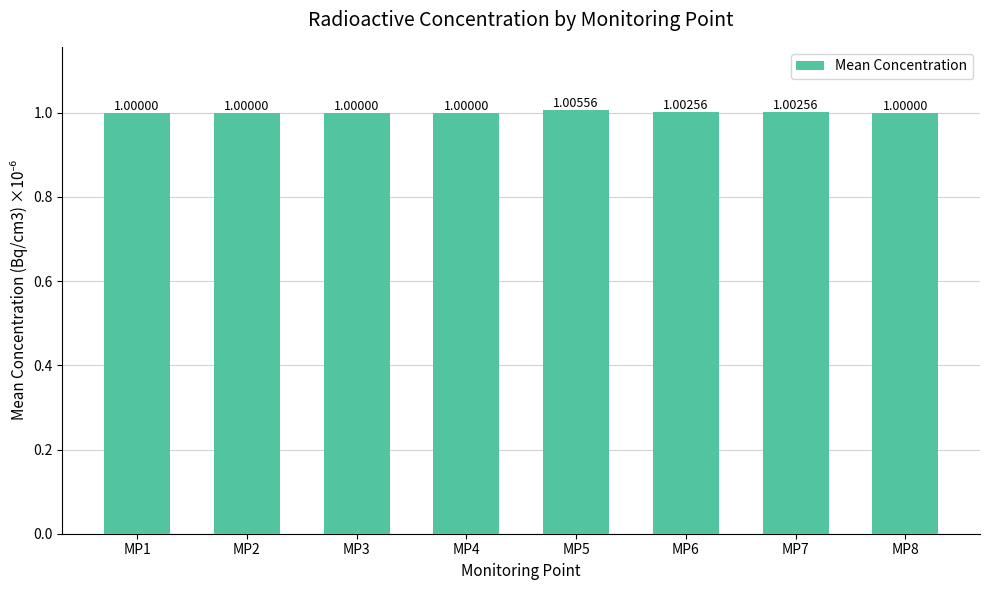

Reading left to right, what are all the values shown in this chart?

MP1=1.0	MP2=1.0	MP3=1.0	MP4=1.0	MP5=1.0	MP6=1.0	MP7=1.0	MP8=1.0